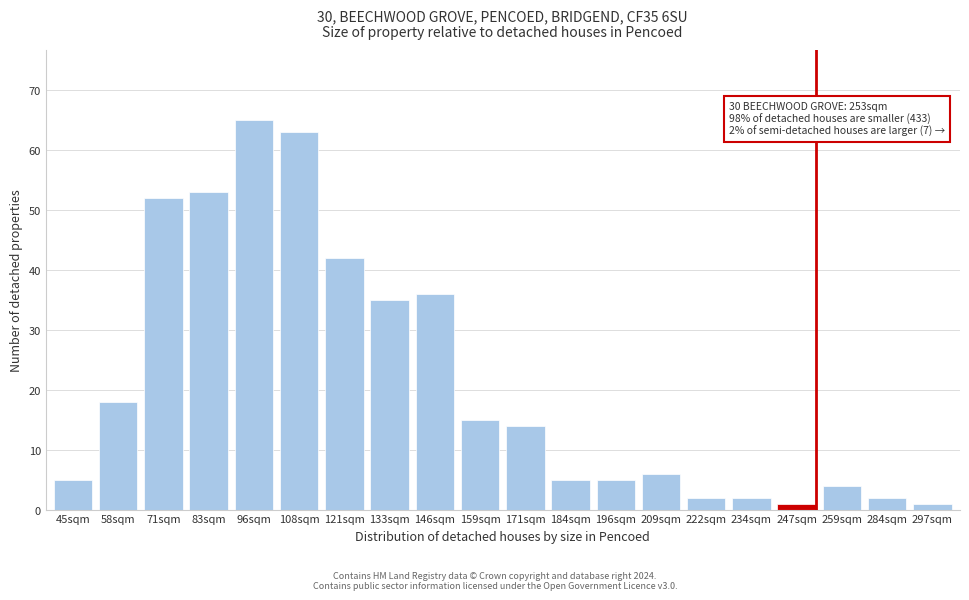

Reading left to right, what are all the values shown in this chart?

45sqm=5	58sqm=18	71sqm=52	83sqm=53	96sqm=65	108sqm=63	121sqm=42	133sqm=35	146sqm=36	159sqm=15	171sqm=14	184sqm=5	196sqm=5	209sqm=6	222sqm=2	234sqm=2	247sqm=1	259sqm=4	284sqm=2	297sqm=1